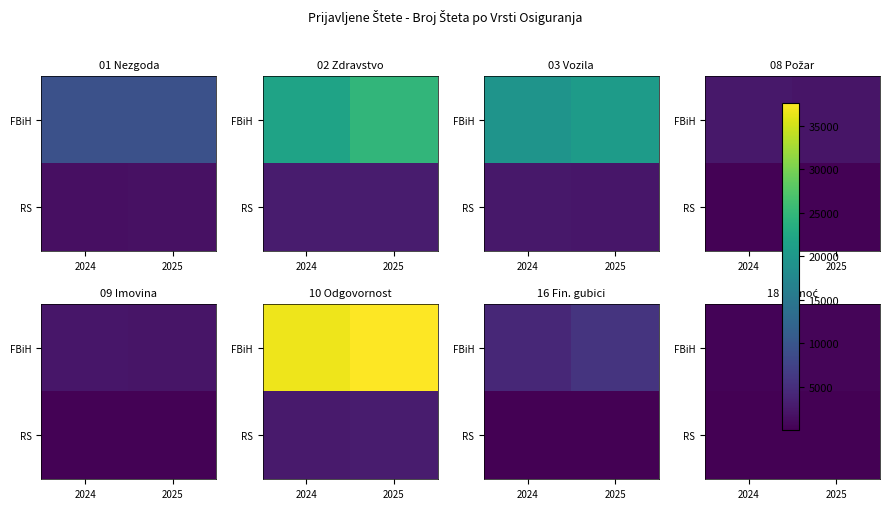

How many categories are shown in the chart?

2